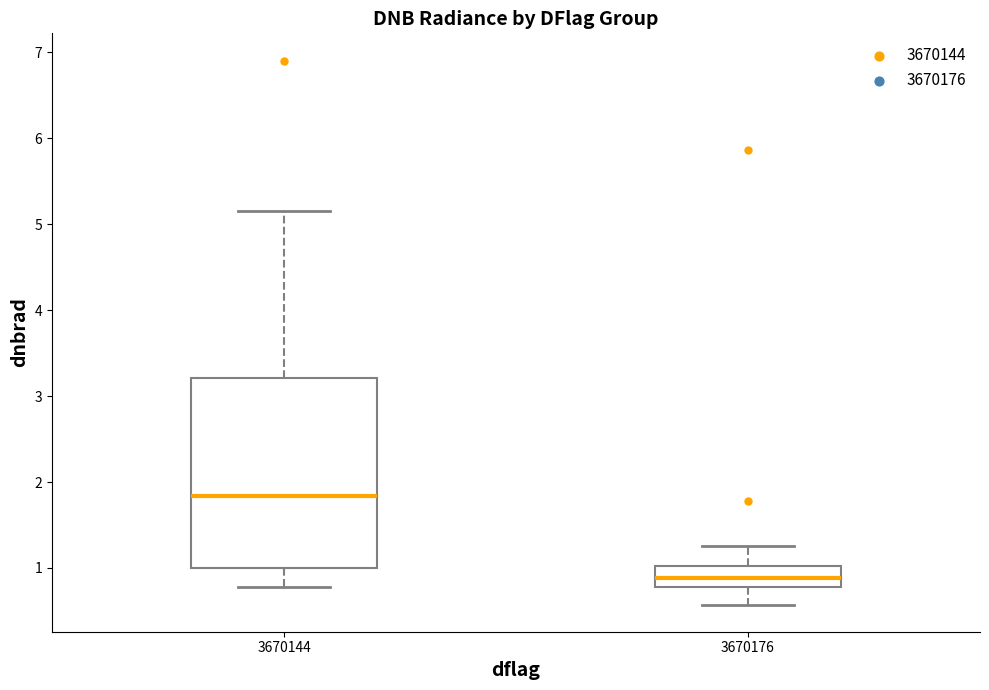

Reading left to right, transcribe this box plot: for each box, give where its median line is, the range the box spans, and where its two whiskers end, as read against the y-axis. The values are not printed on the chart, so give them approximately, as read against the axis.

3670144: median 1.8, box 1.0 to 3.2, whiskers 0.8 to 5.2
3670176: median 0.9, box 0.8 to 1.0, whiskers 0.6 to 1.3